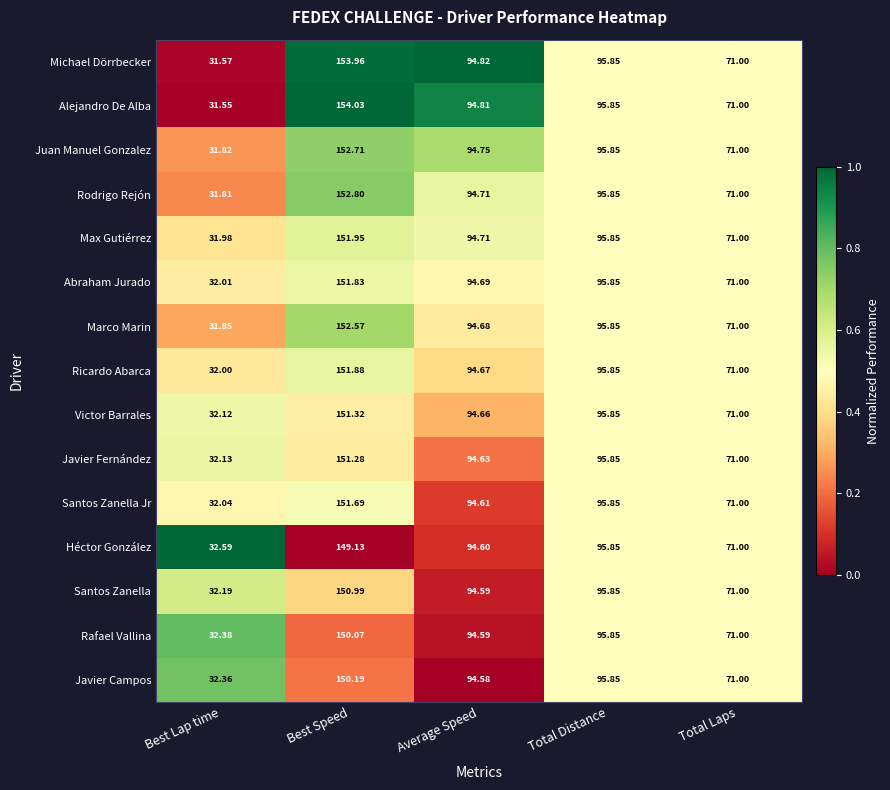

At which category is the sum across all series the highest?

Best Speed